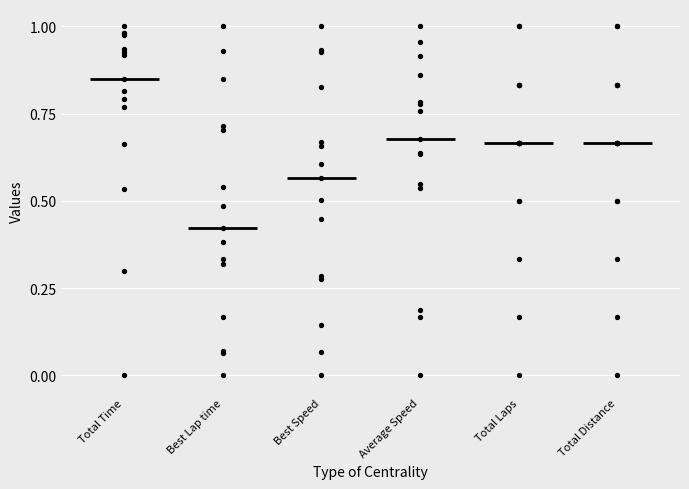

Which series reaches the minimum Y coordinate?

Total Time